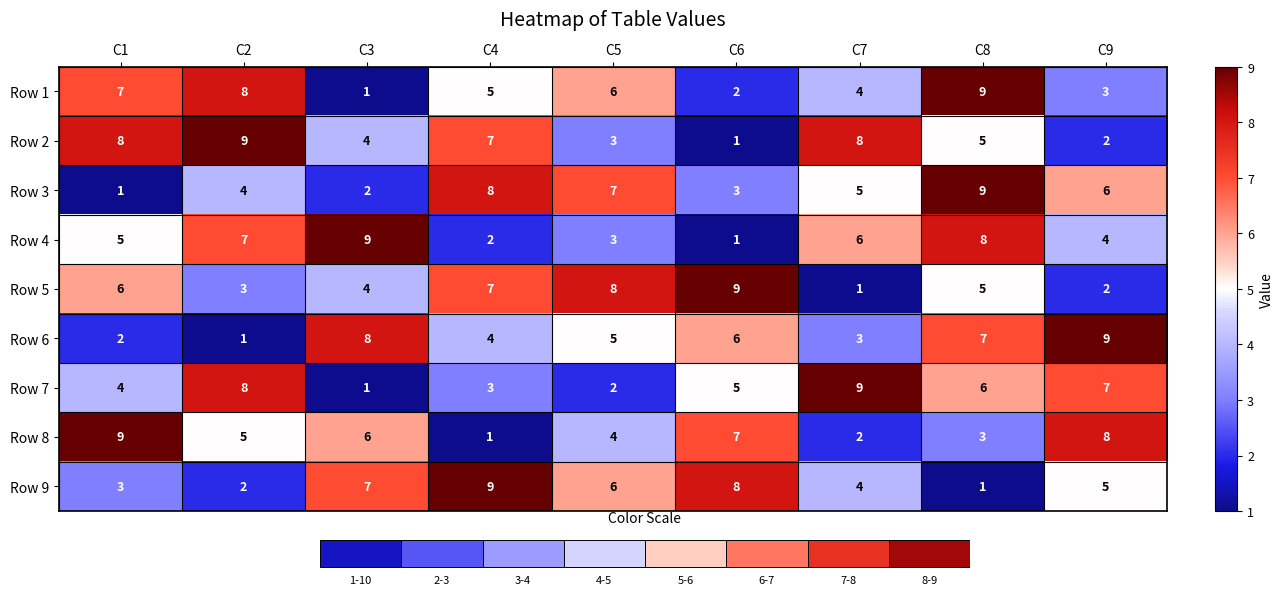

True or false: Row 3 has a value of 8 at C4.

True